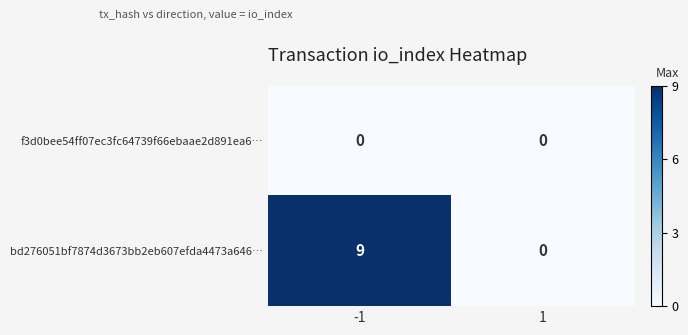

True or false: bd276051bf7874d3673bb2eb607efda4473a646… has a value of 3 at -1.

False